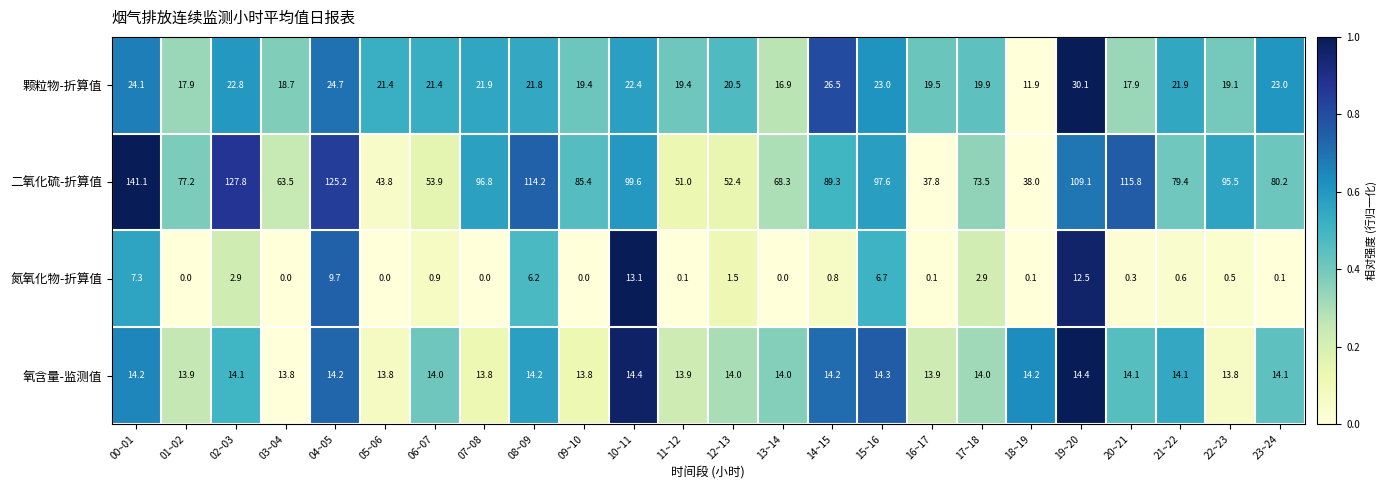

What is the sum of all 氧含量-监测值 values?

337.2